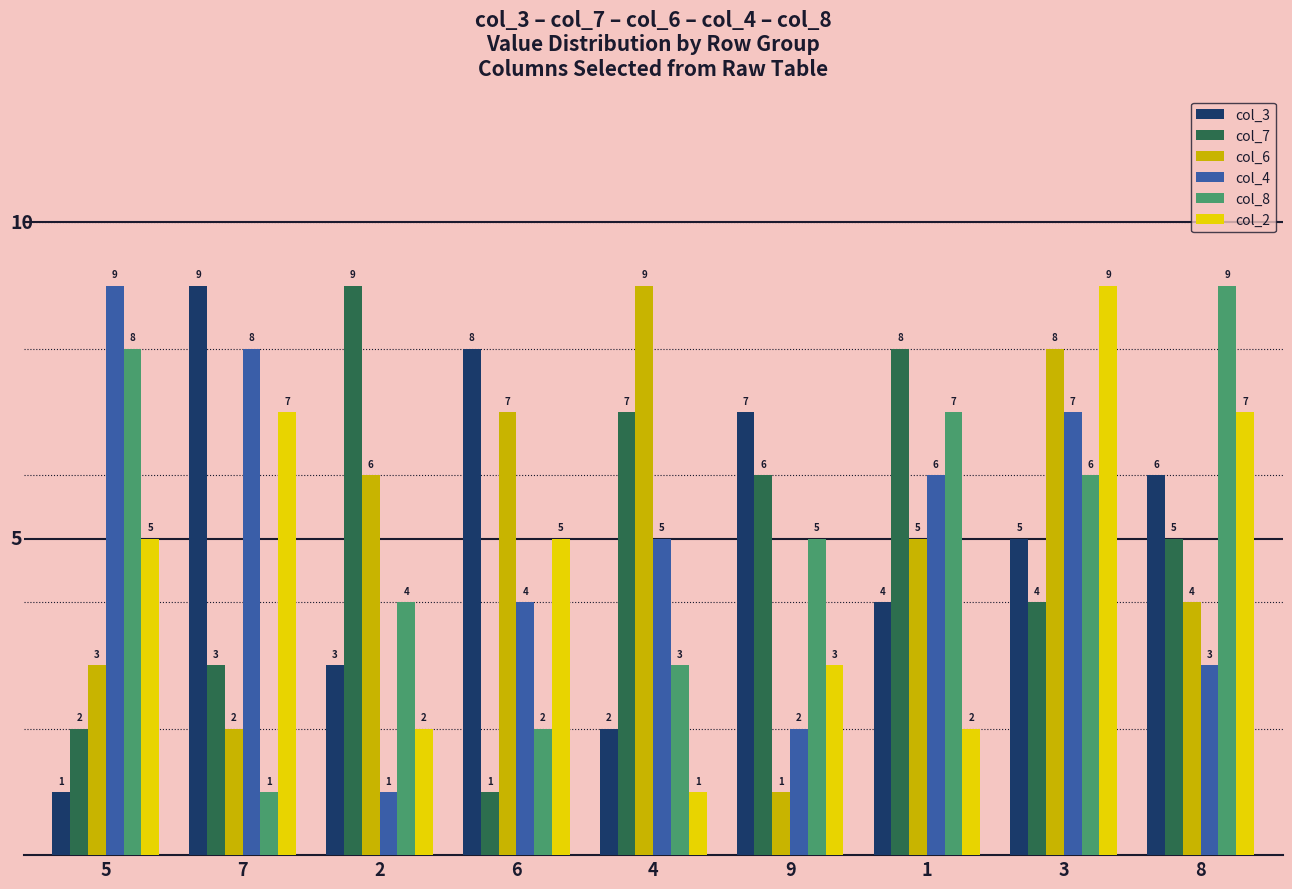

Rank the series at 4 from lowest to highest value.

col_2, col_3, col_8, col_4, col_7, col_6